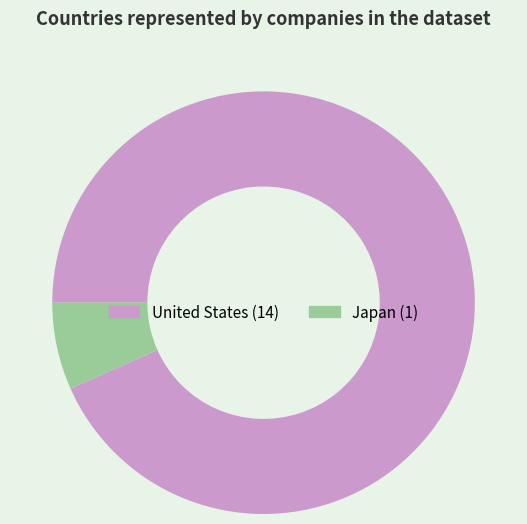

What is the largest slice in the pie chart?

United States